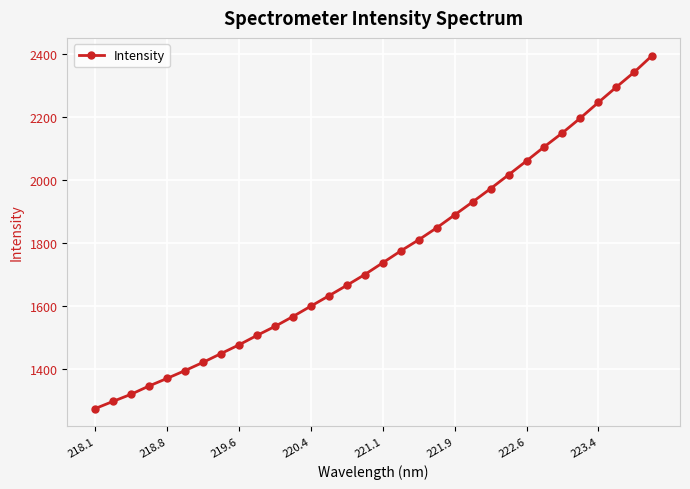

What is the difference between the maximum and second lowest values?

1097.1